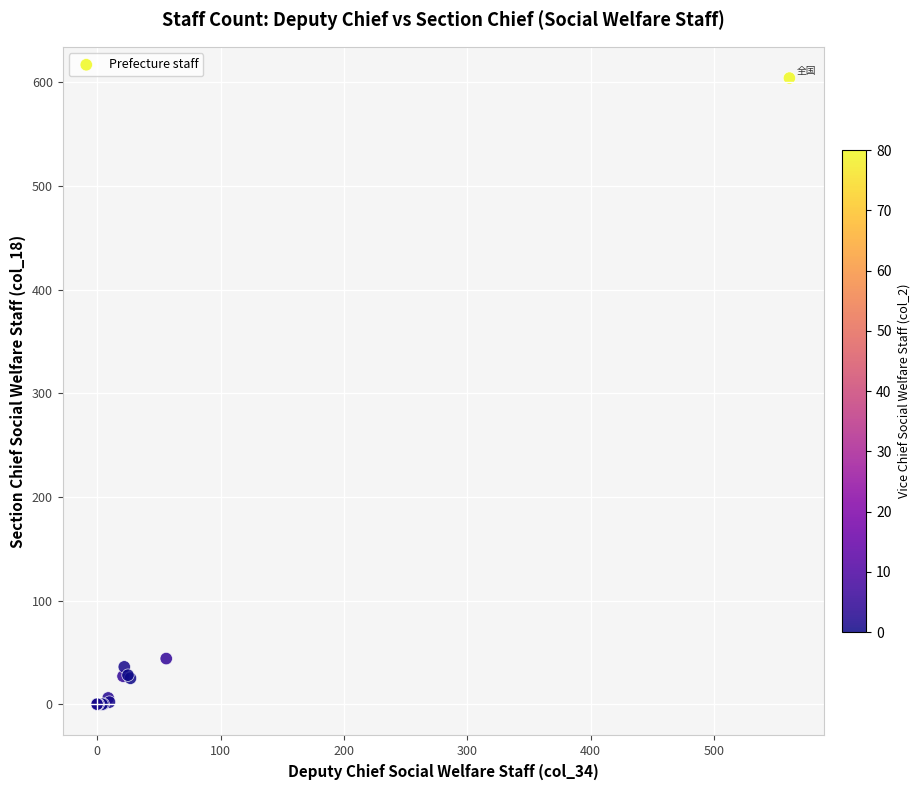

What Y value in the scatter plot is closest to 302?

44